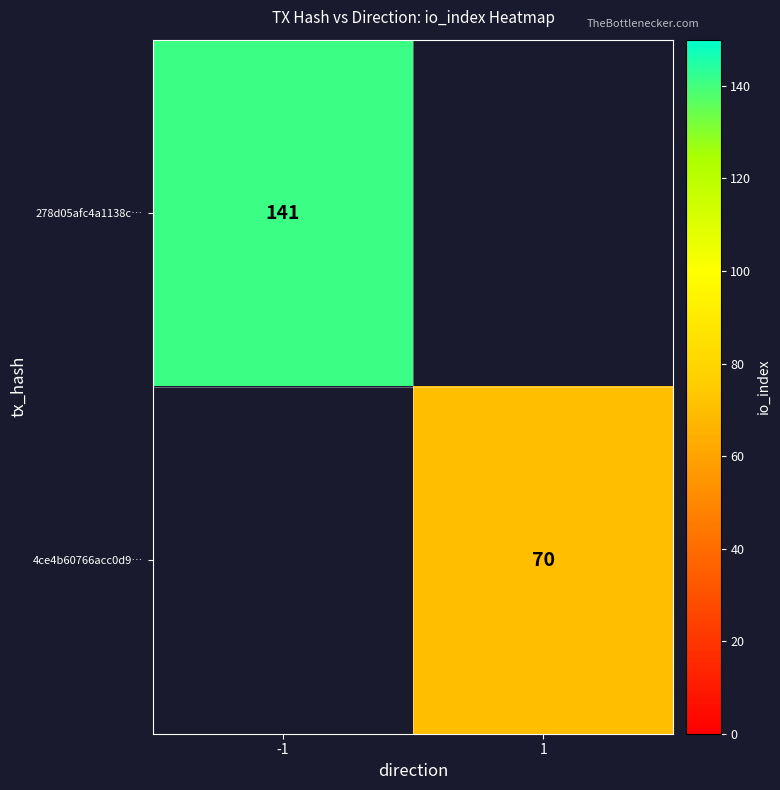

True or false: 278d05afc4a1138c… has a value of 234 at -1.

False